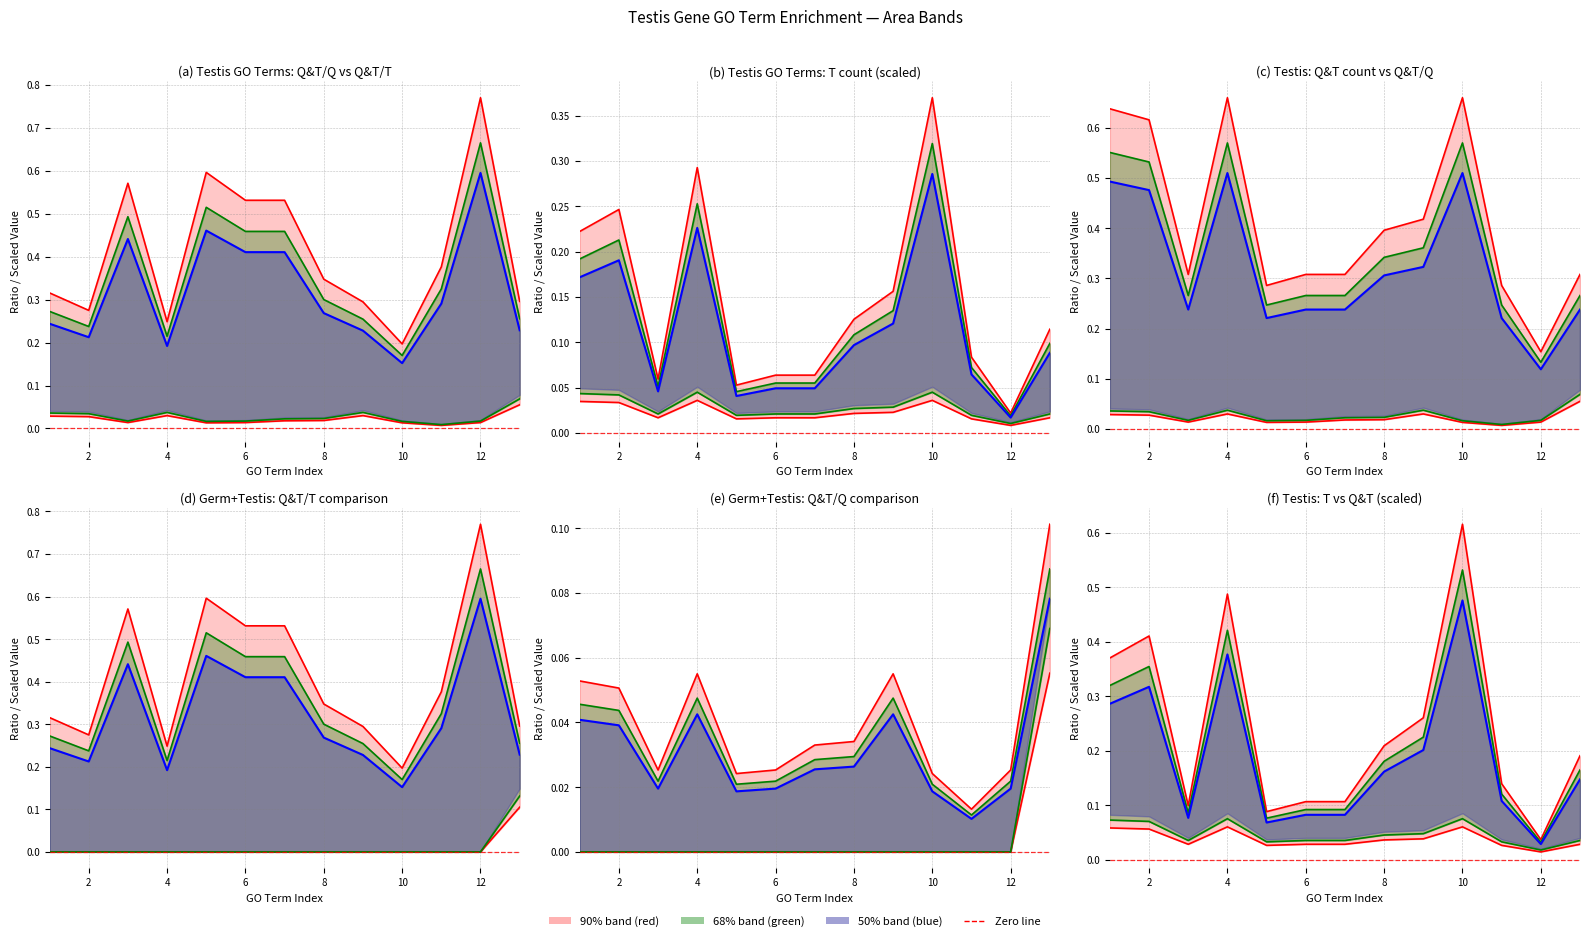

True or false: Median (blue) and Upper (green) intersect in this chart.

False